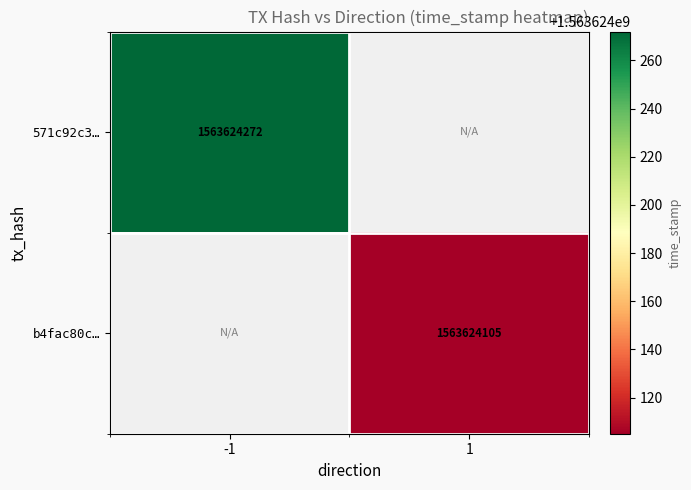

The value of 571c92c3… at -1 is 1563624272. True or false?

True